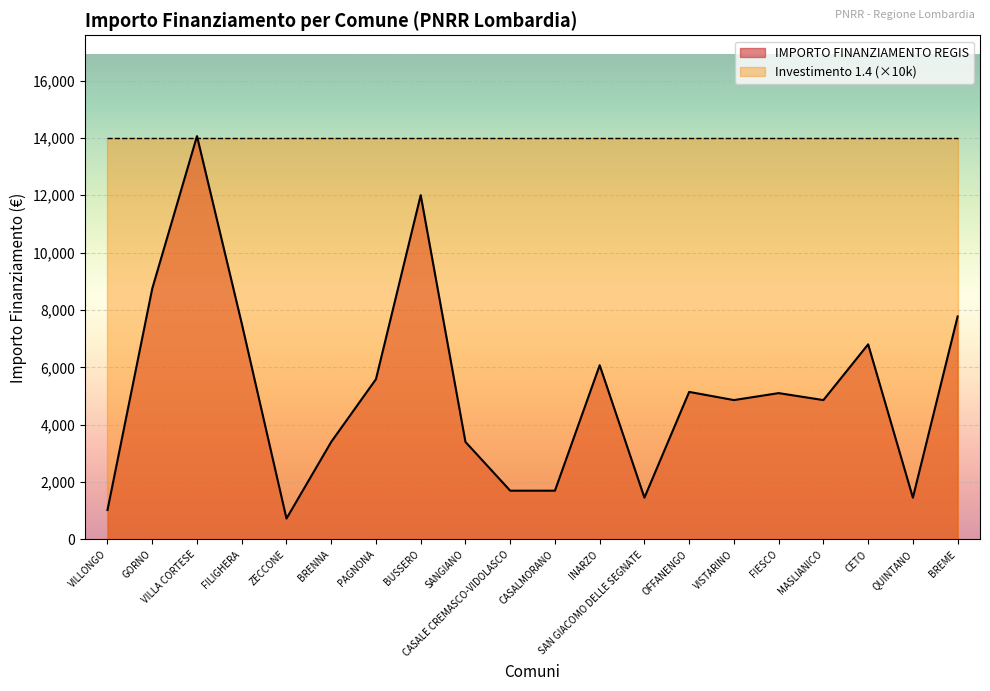

The chart shows a value of 12005 at BUSSERO. True or false?

True